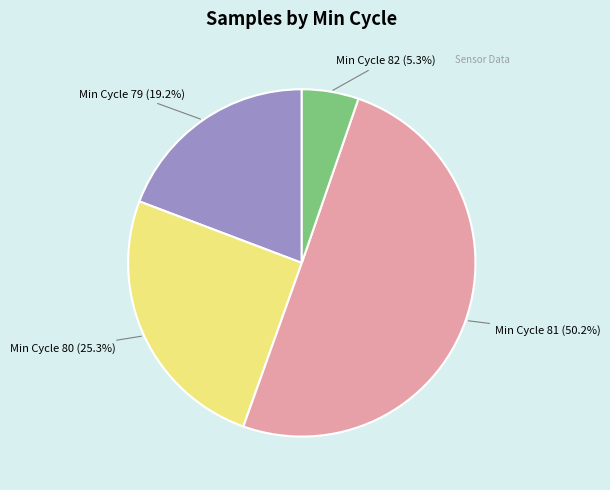

What is the smallest slice in the pie chart?

Min Cycle 82 (5.3%)